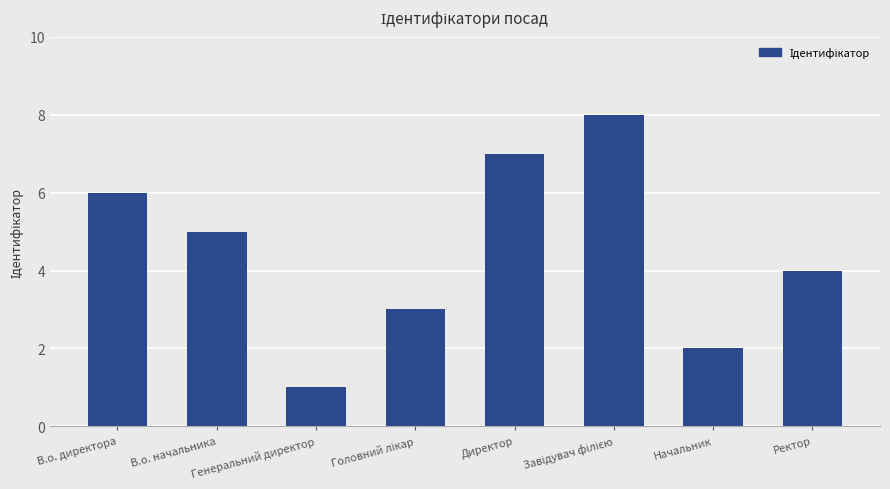

Is it true that the value at Ректор is 7?

False